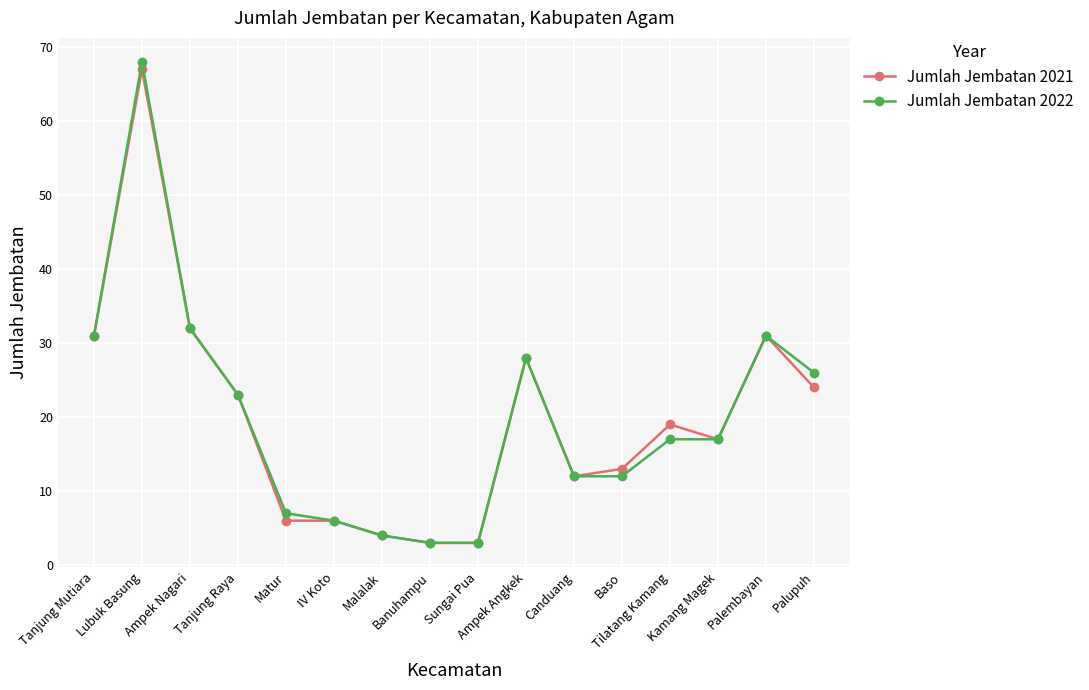

Where is Jumlah Jembatan 2022 nearest to the value 35?

Ampek Nagari